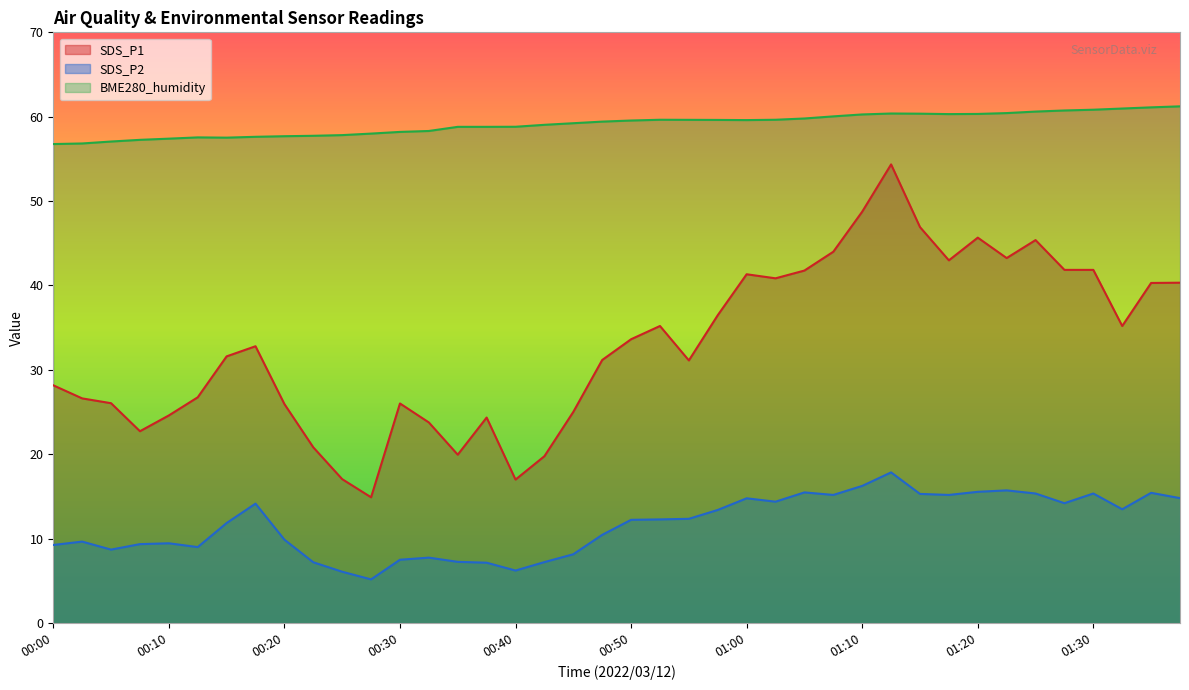

Does the chart display data point markers on the line(s)?

No